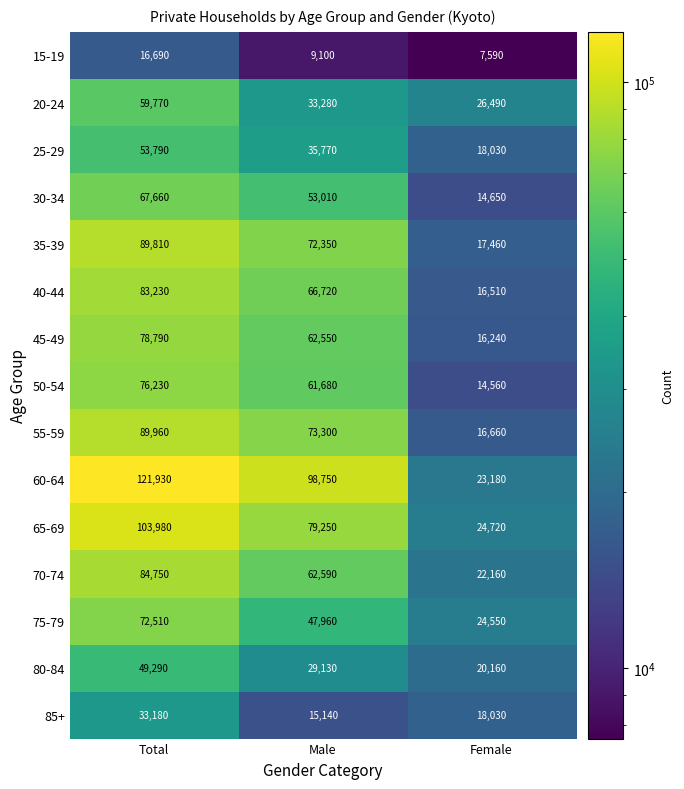

The 40-44 series shows 139088 at Total. True or false?

False